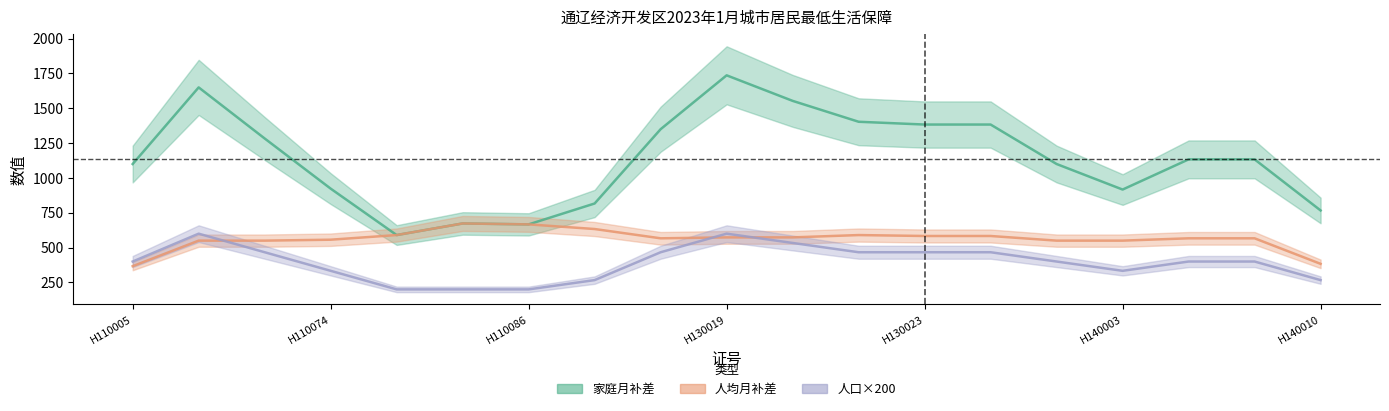

List the series in order of their peak value, highest first.

家庭月补差, 人均月补差, 人口